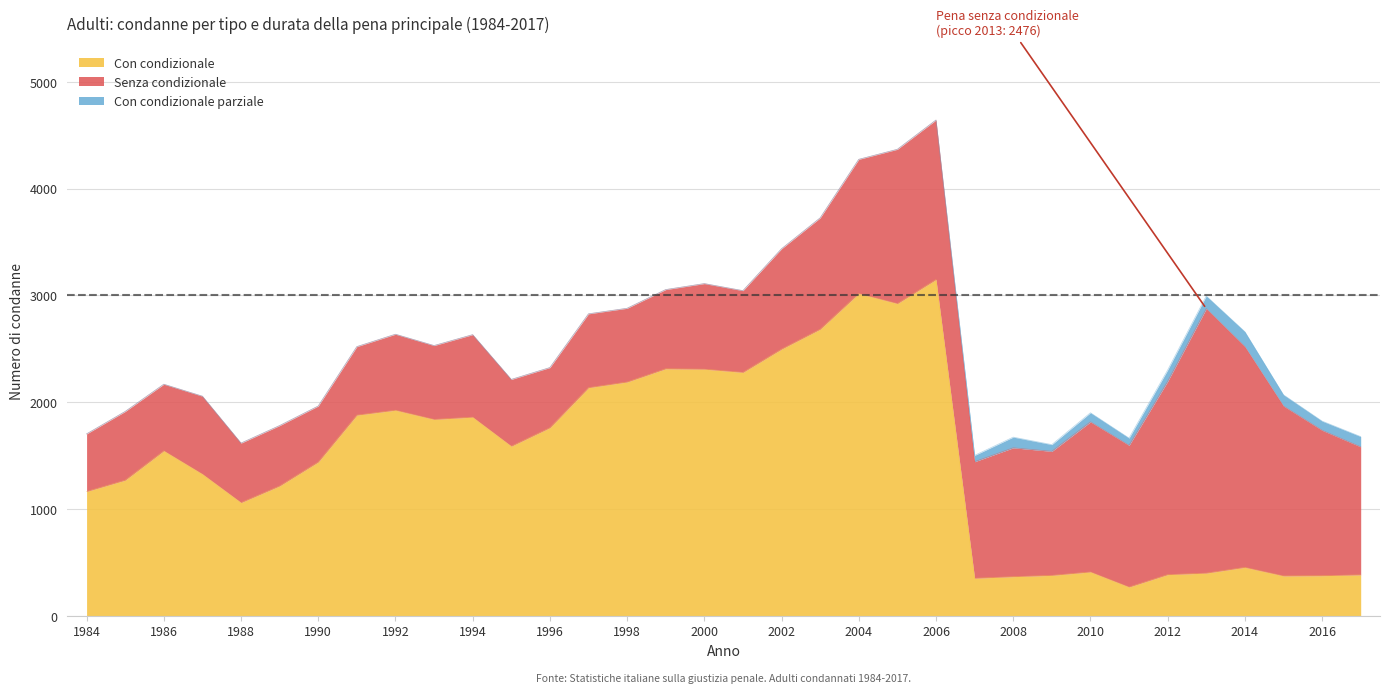

How many lines are shown in the chart?

3